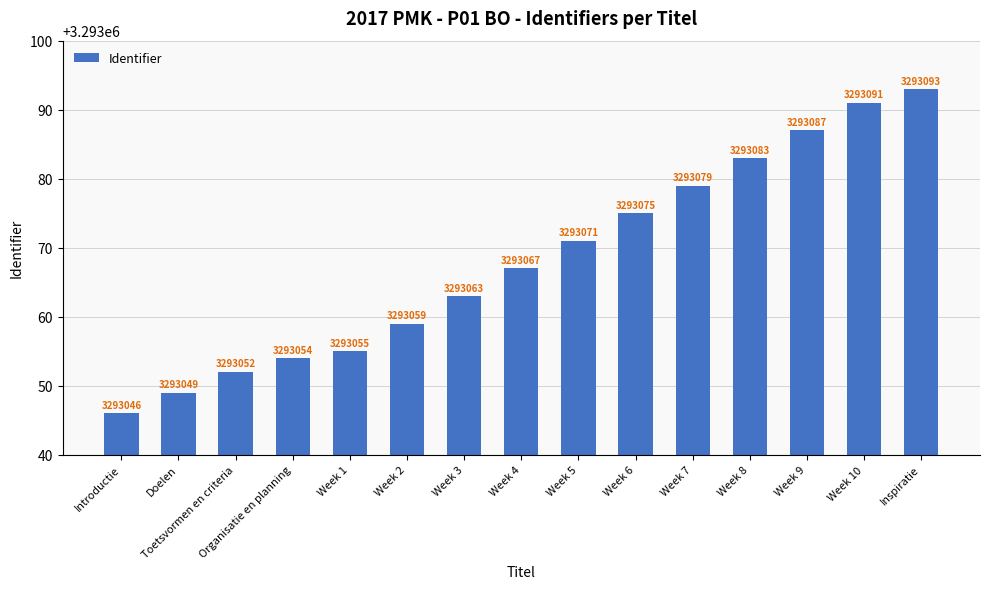

True or false: the data shows 4307000 at Toetsvormen en criteria.

False